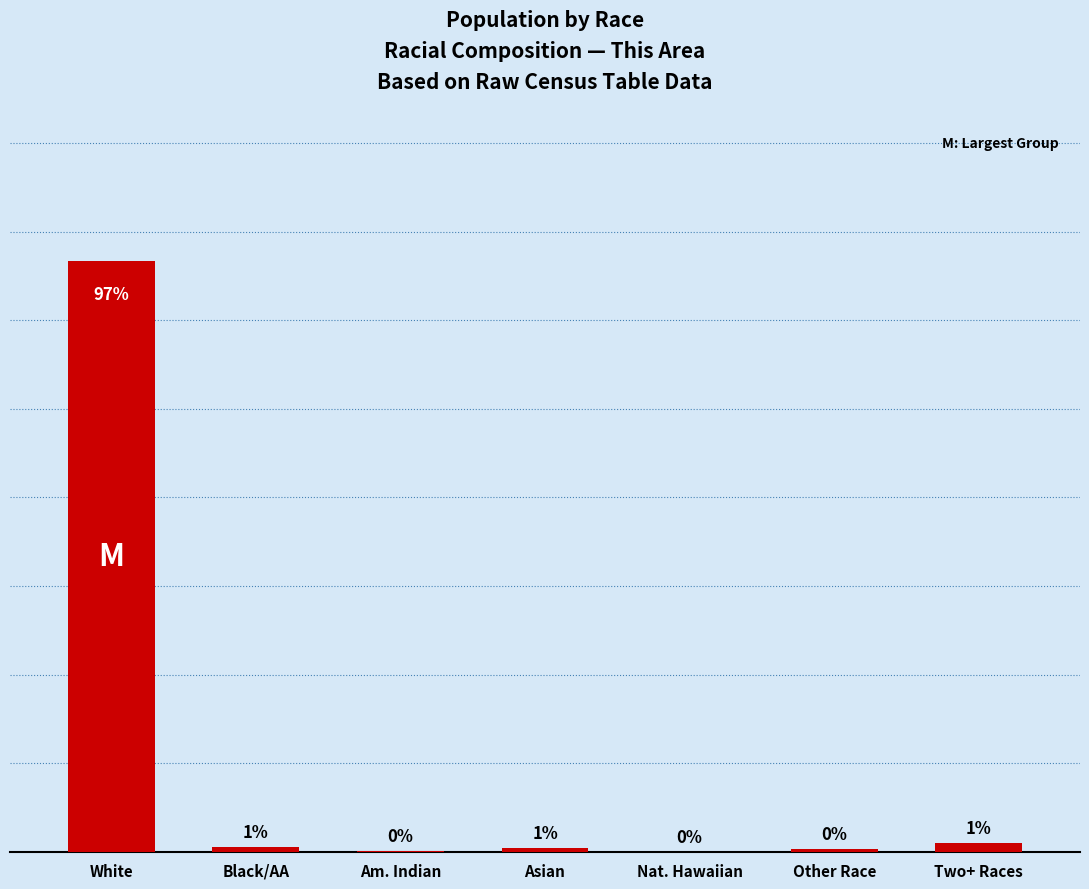

Which category has the highest value across all series?

White